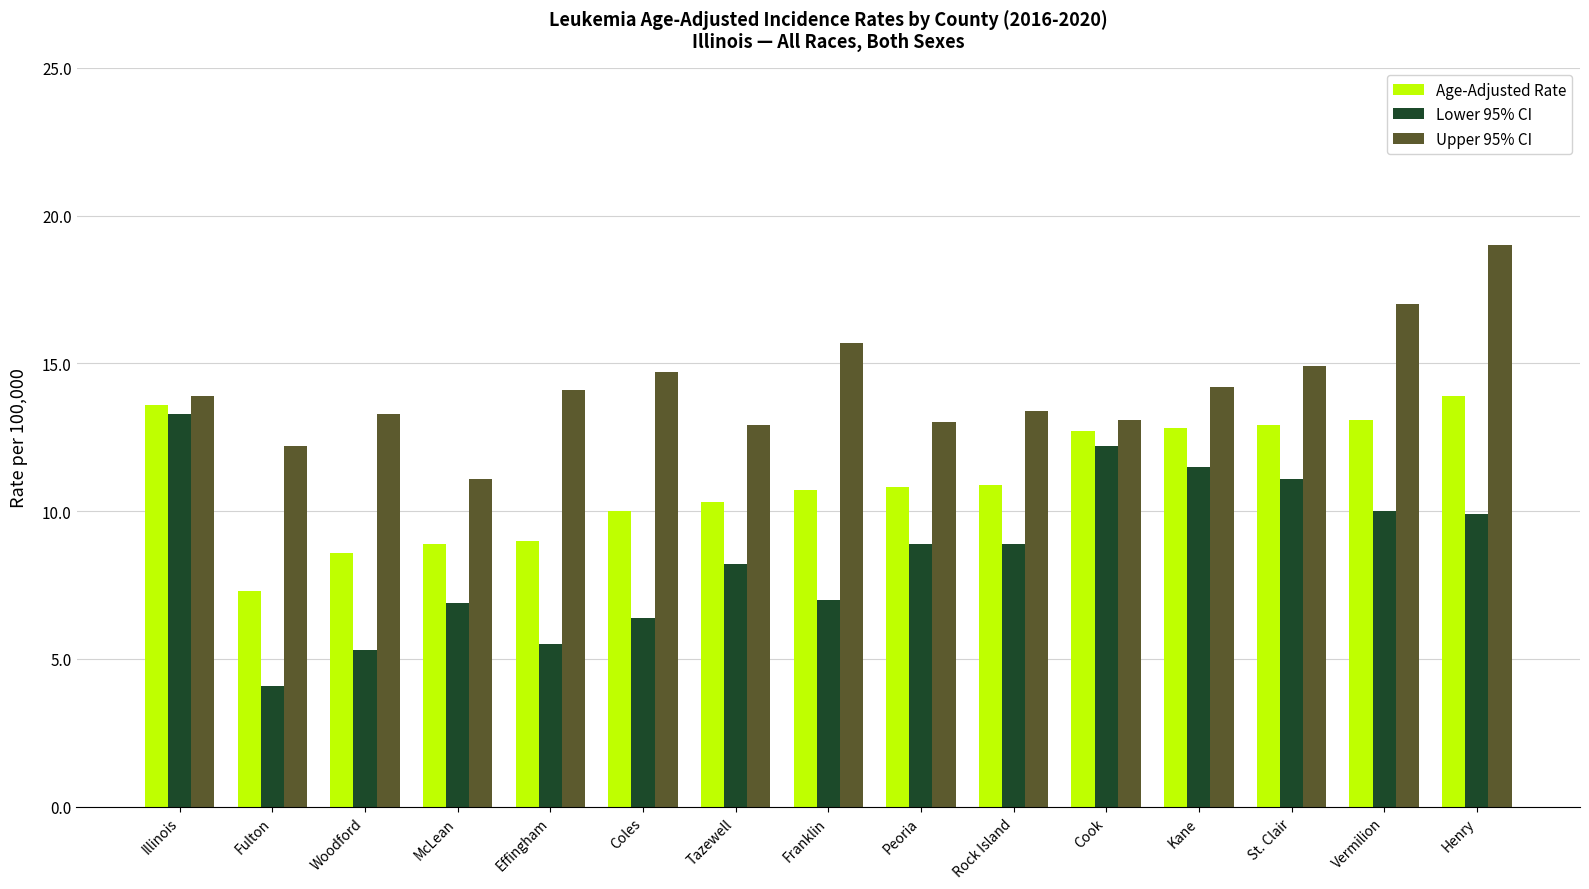

Rank the series at Tazewell from highest to lowest value.

Upper 95% CI, Age-Adjusted Rate, Lower 95% CI